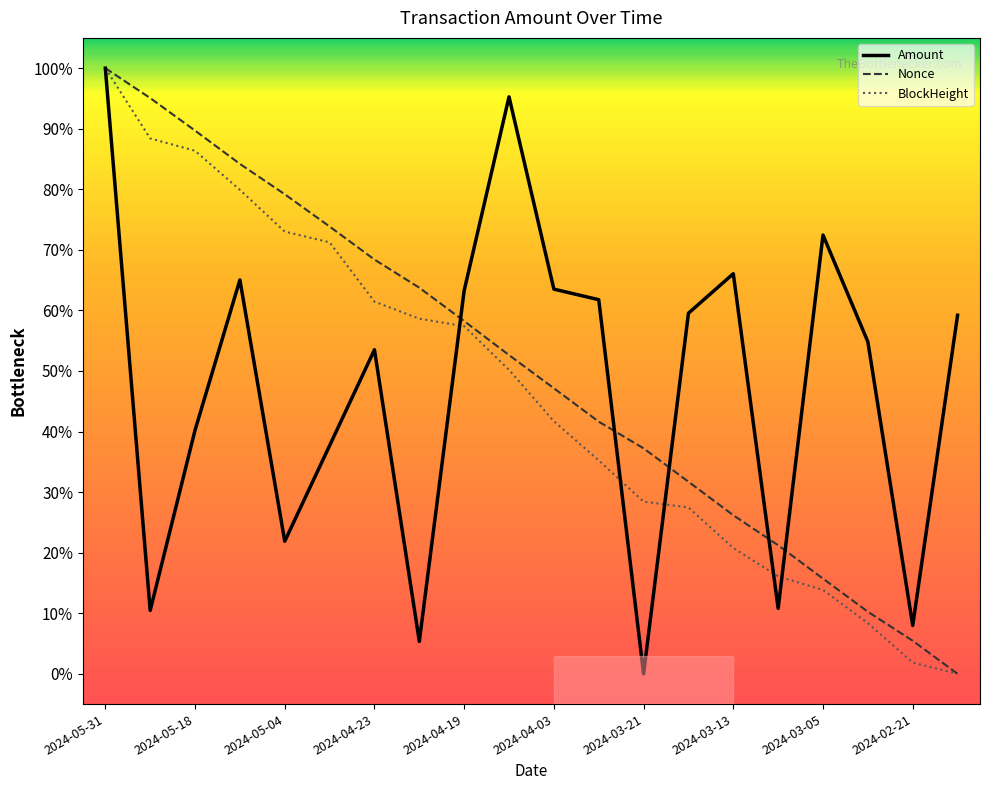

Is this an area chart (filled region under the line)?

No